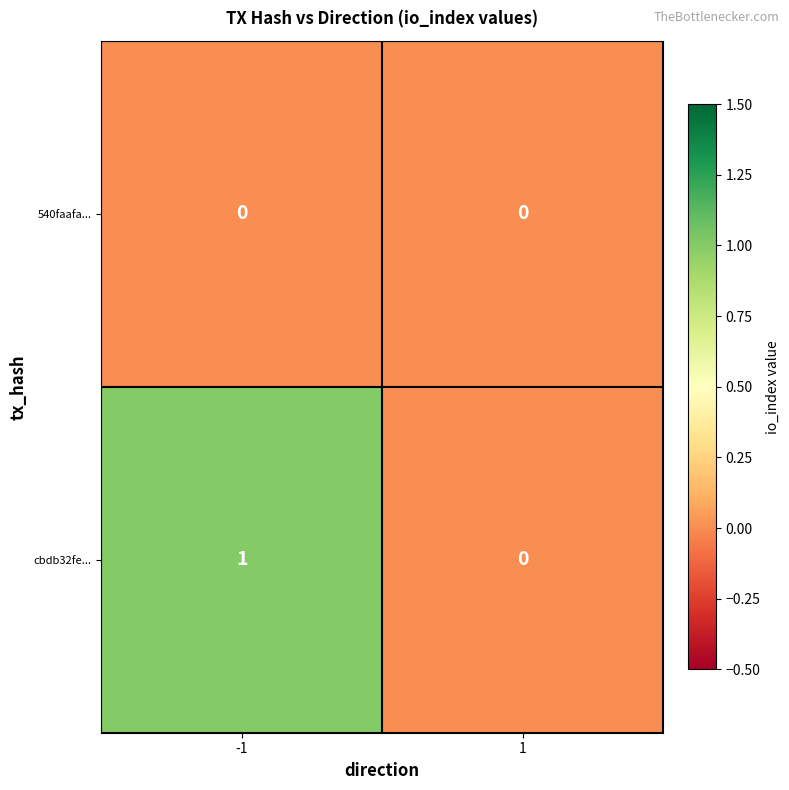

Is it true that cbdb32fe... equals 0 at 1?

True